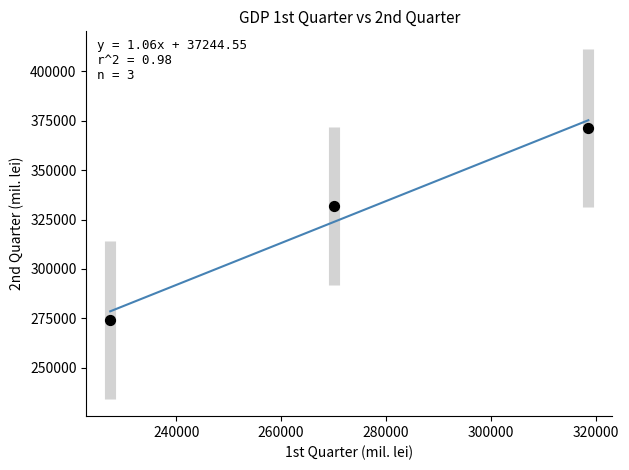

What Y value in the scatter plot is closest to 322858?

331832.7